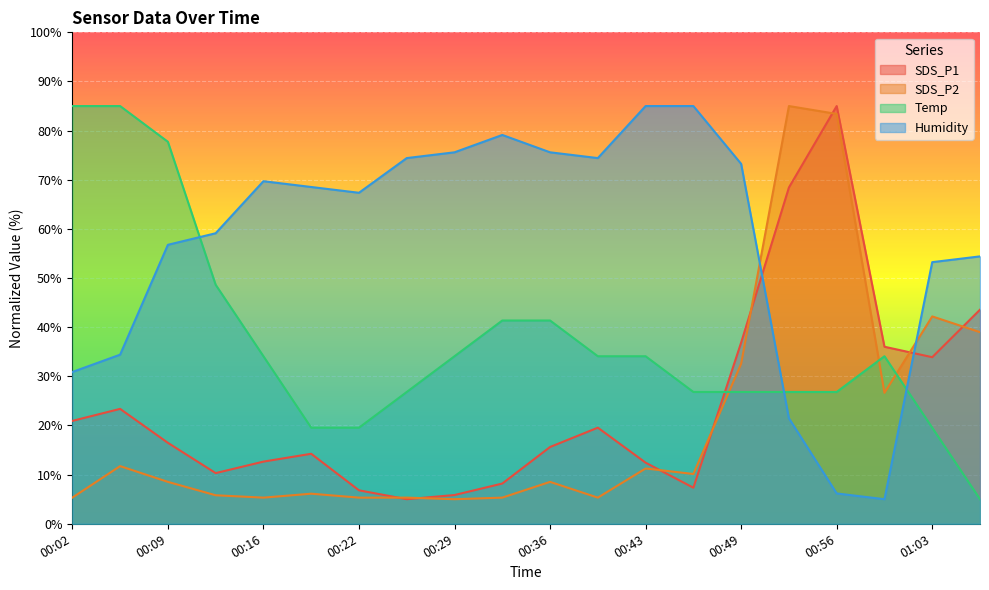

What is the difference between the second highest and second lowest values in the SDS_P2 series?

78.1